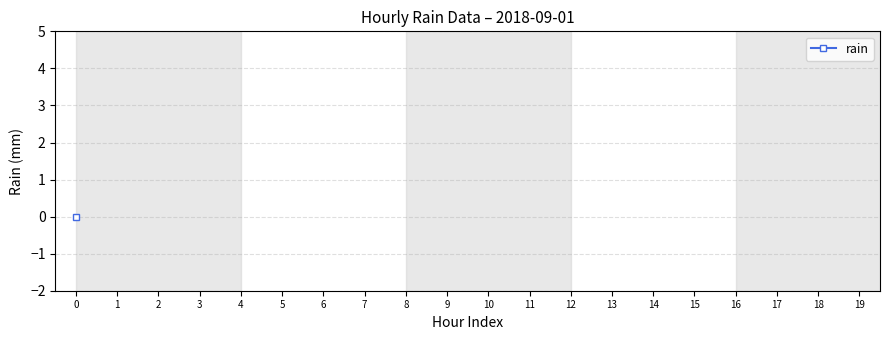

What position from the right is 2018-09-01 01:00?

19